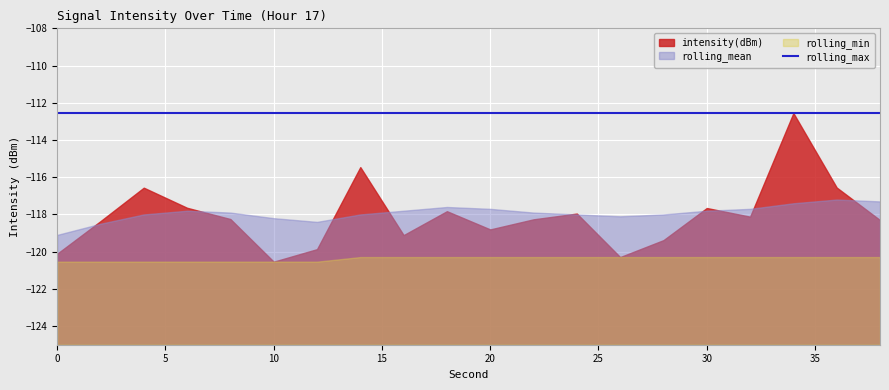

Which series has the largest total across all categories?

rolling_max